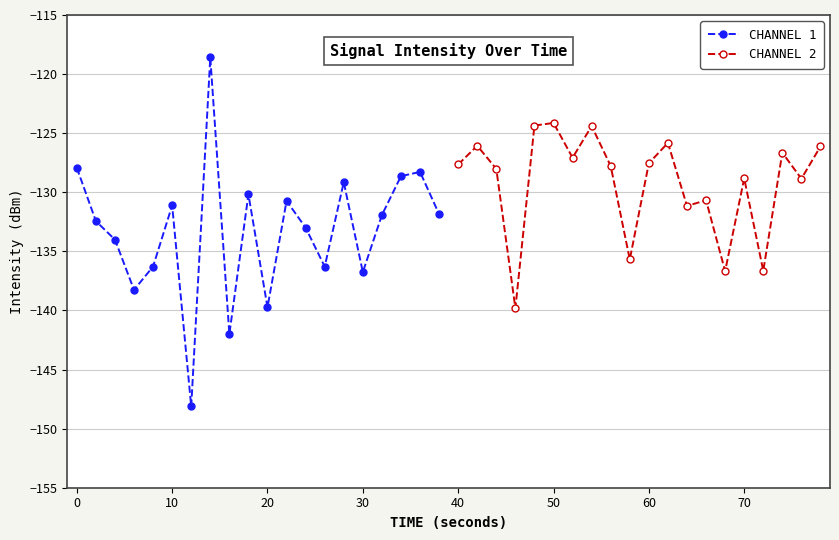

What is the maximum value for CHANNEL 1?

-118.6